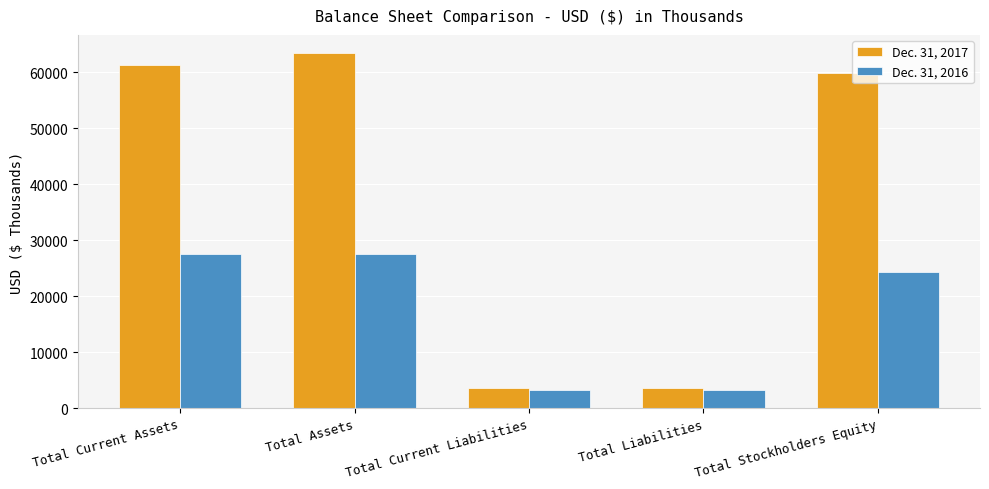

What is the label of the 3rd bar from the right?

Total Current Liabilities